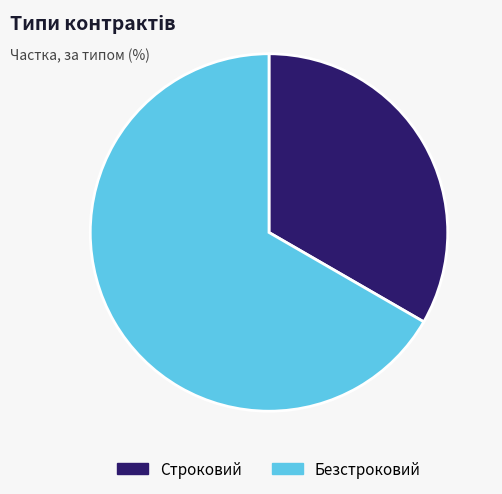

Is the sum of Безстроковий and Строковий greater than half?

Yes